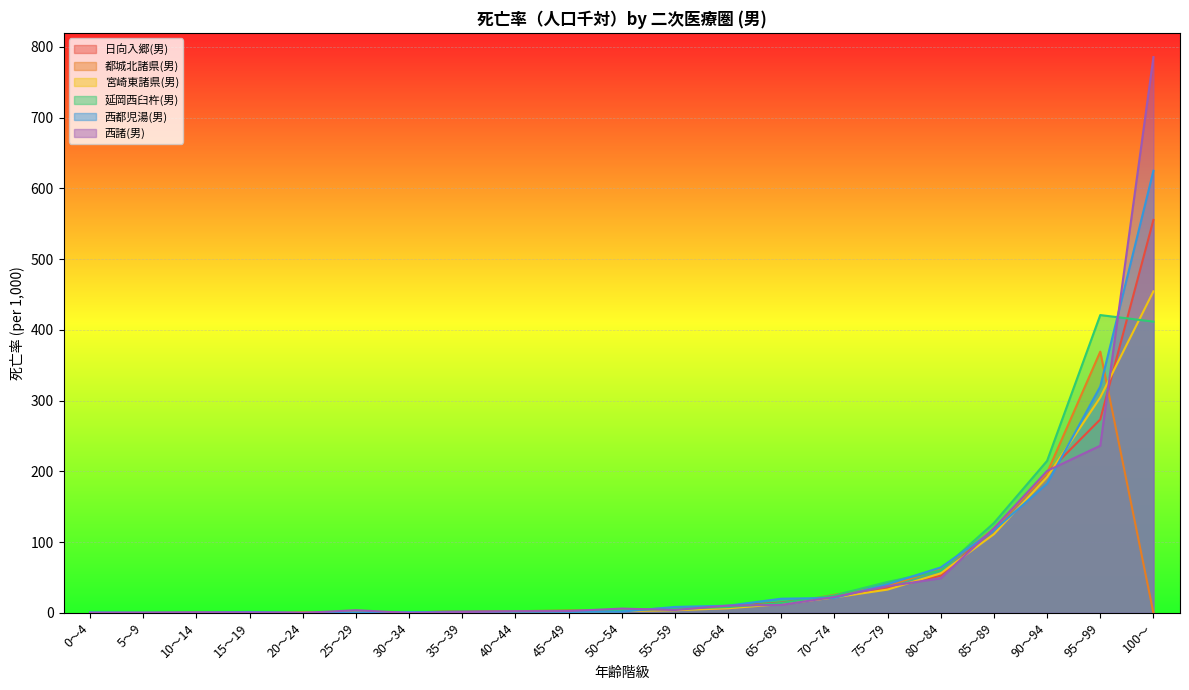

Which series ends up on top after the final intersection of 西諸(男) and 日向入郷(男)?

西諸(男)